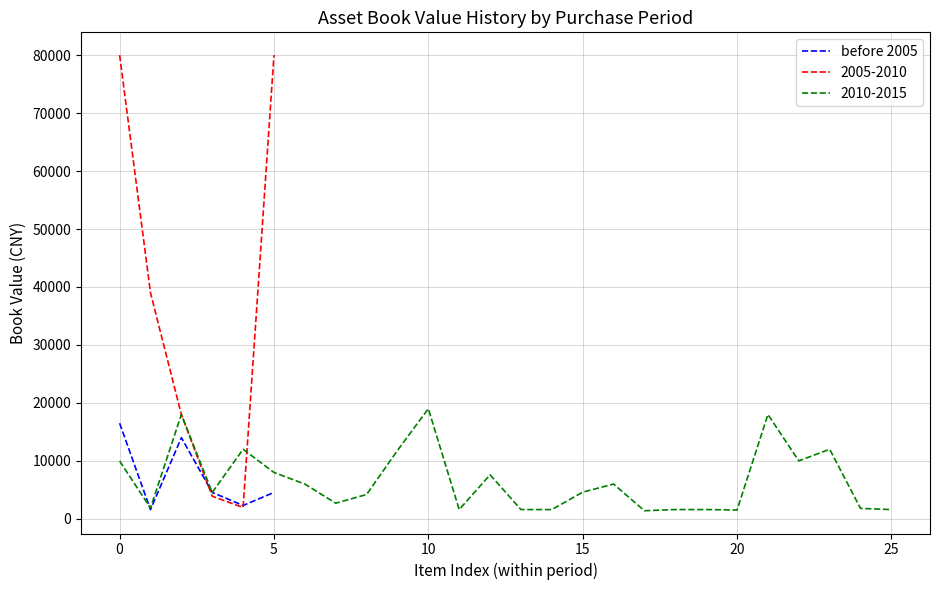

True or false: the data shows 2209 at 10.

False